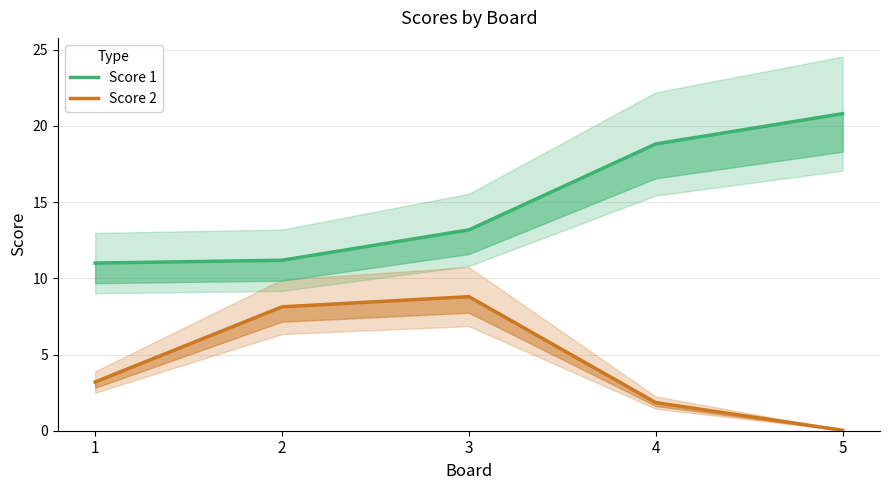

What is the sum of the Score 2 values at 3 and 1?

12.0